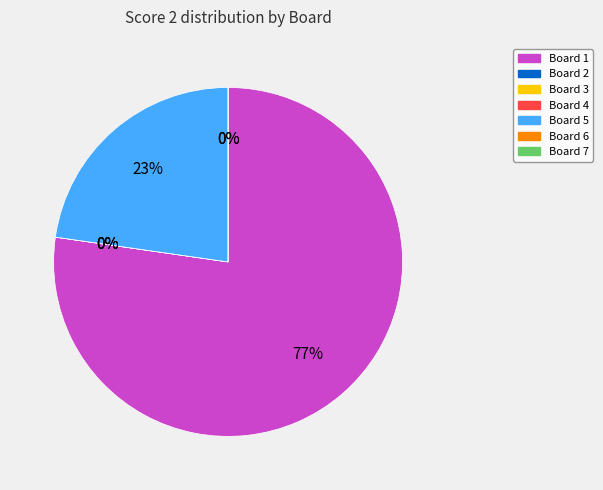

Which category accounts for the majority?

Board 1